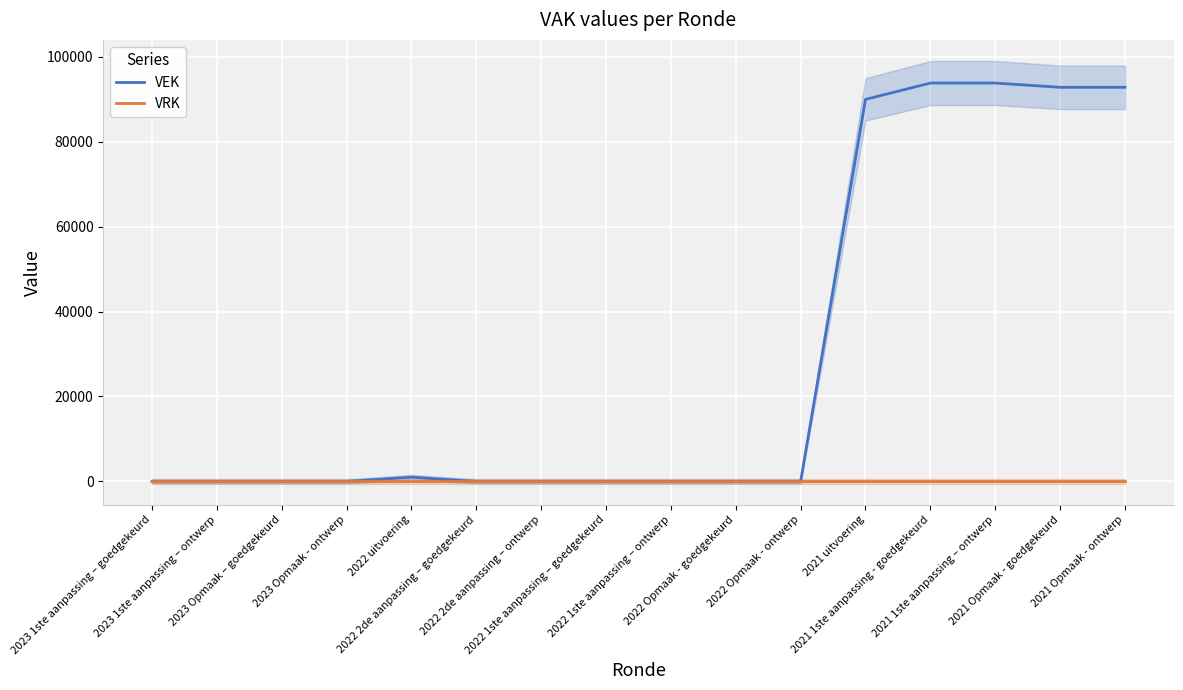

List the series in order of their overall mean, highest first.

VEK, VRK